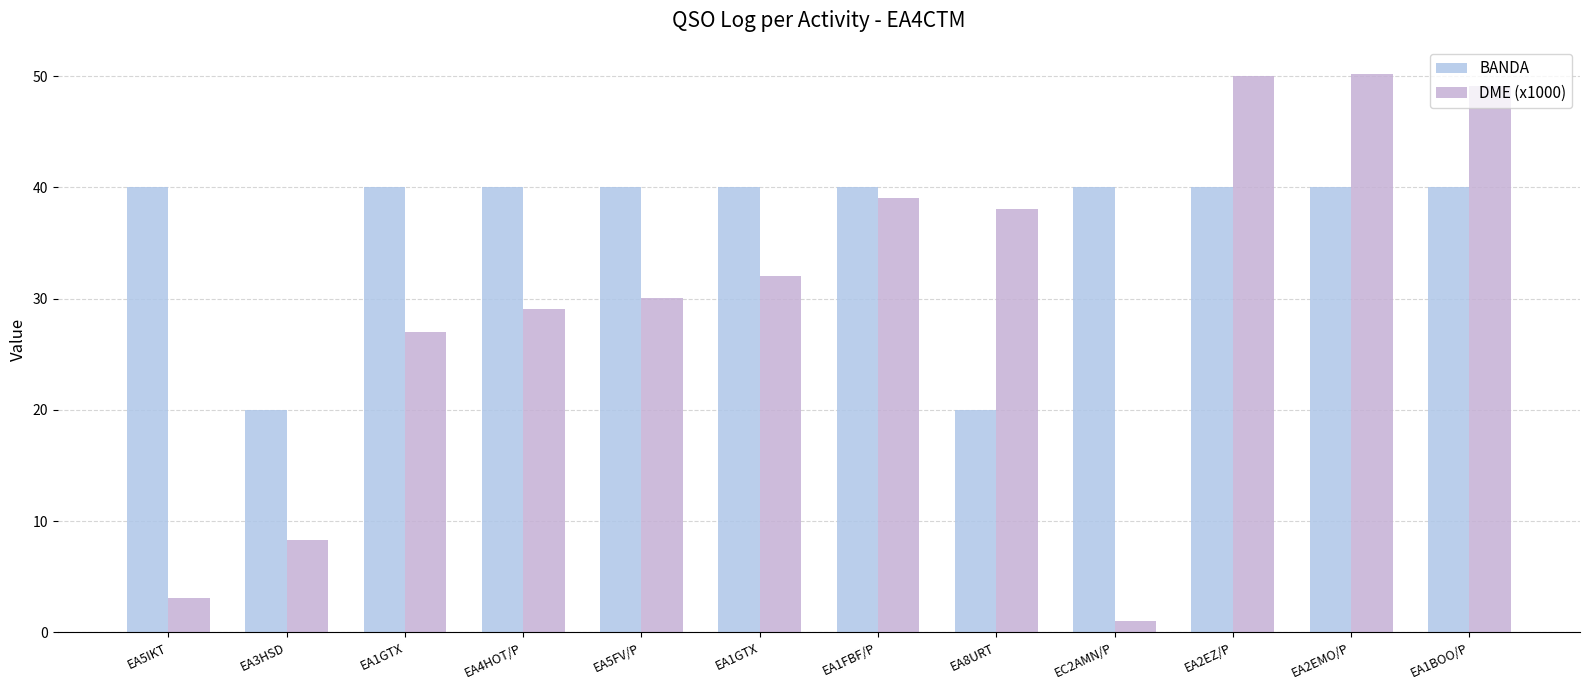

At which label is DME (x1000) closest to 25?

EA1GTX